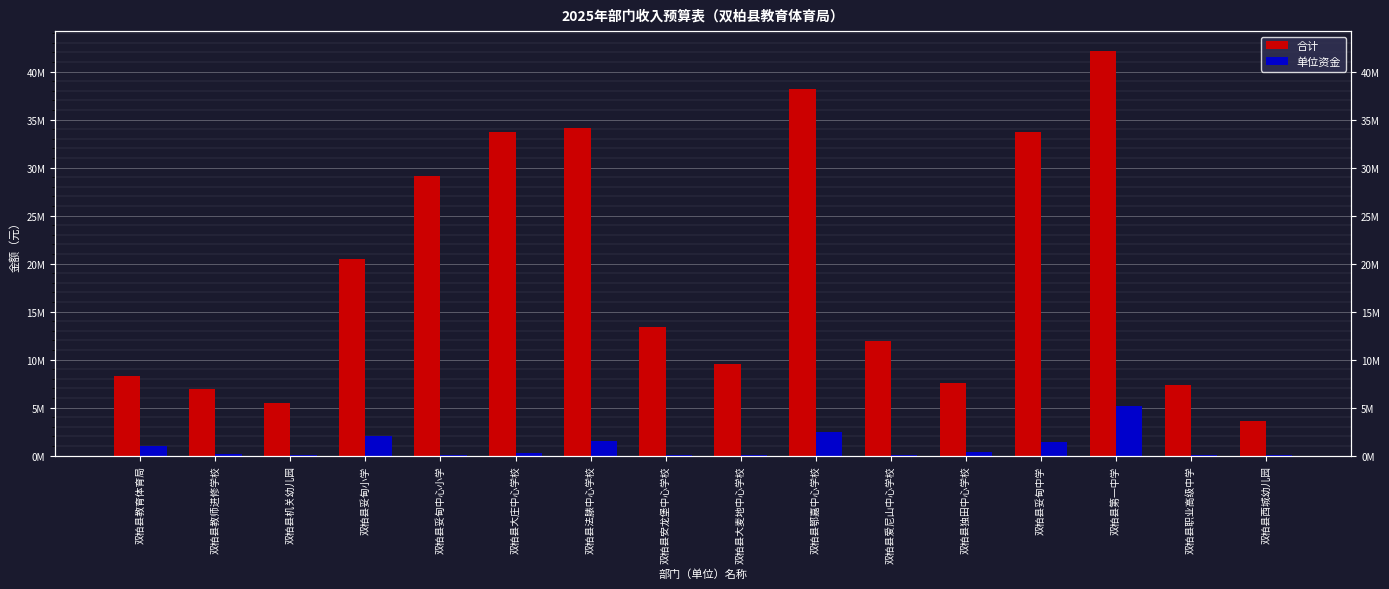

The value of 合计 at 双柏县大庄中心学校 is 51180541.5. True or false?

False